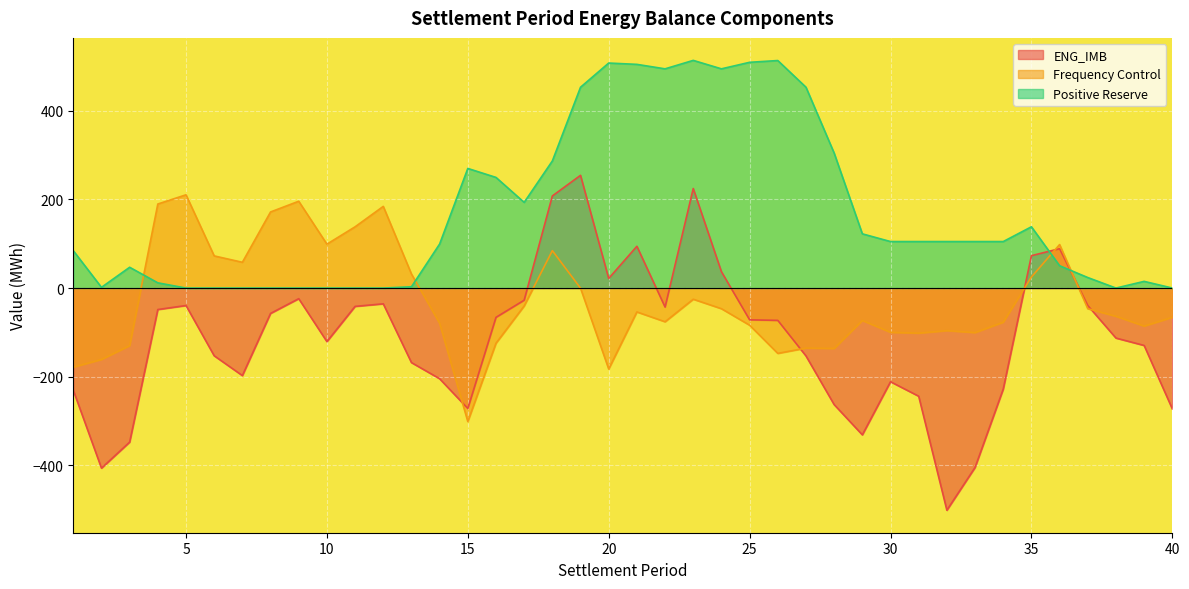

The Frequency Control series shows 196.0 at 9. True or false?

True